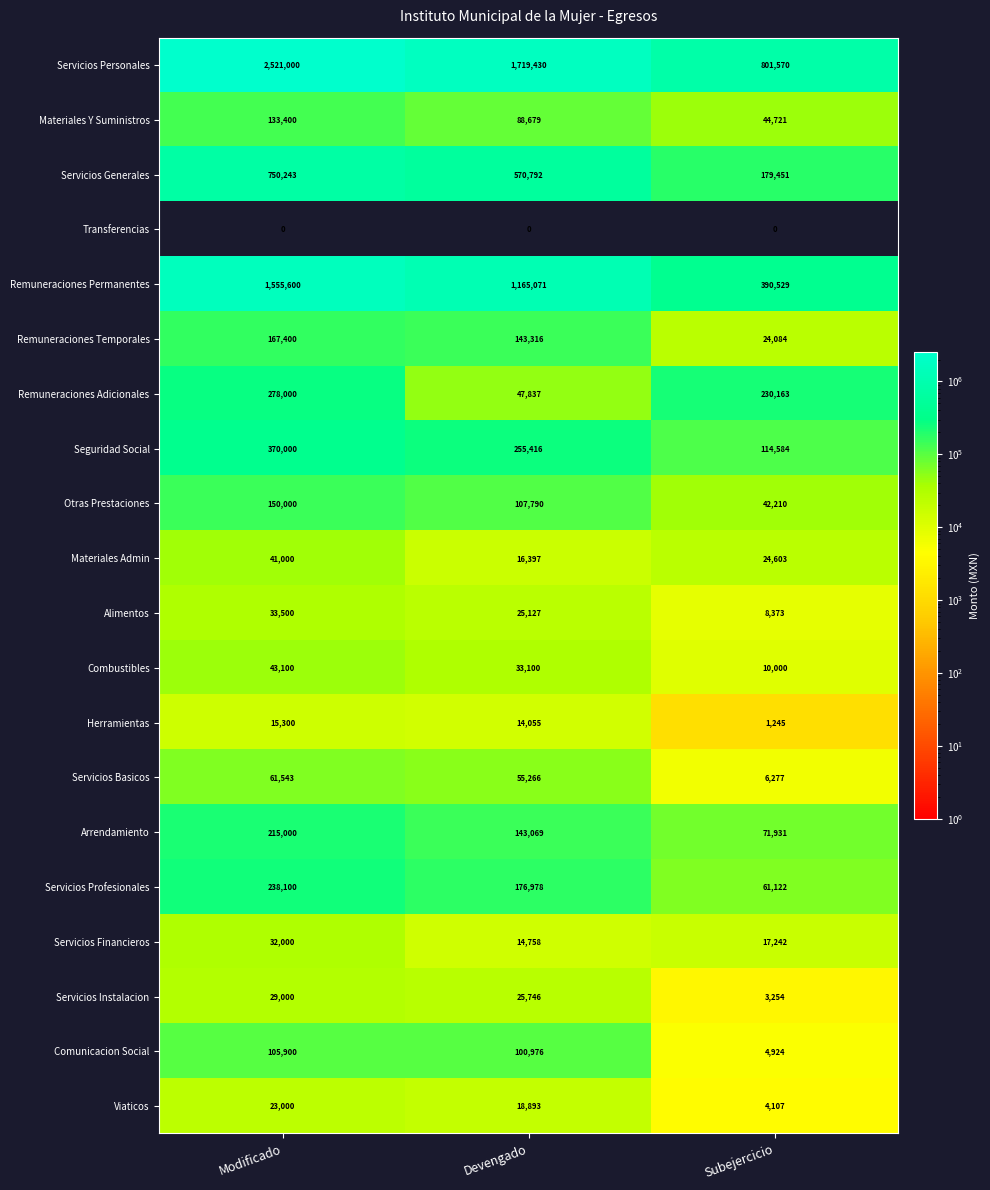

How many data points does each series have?

3